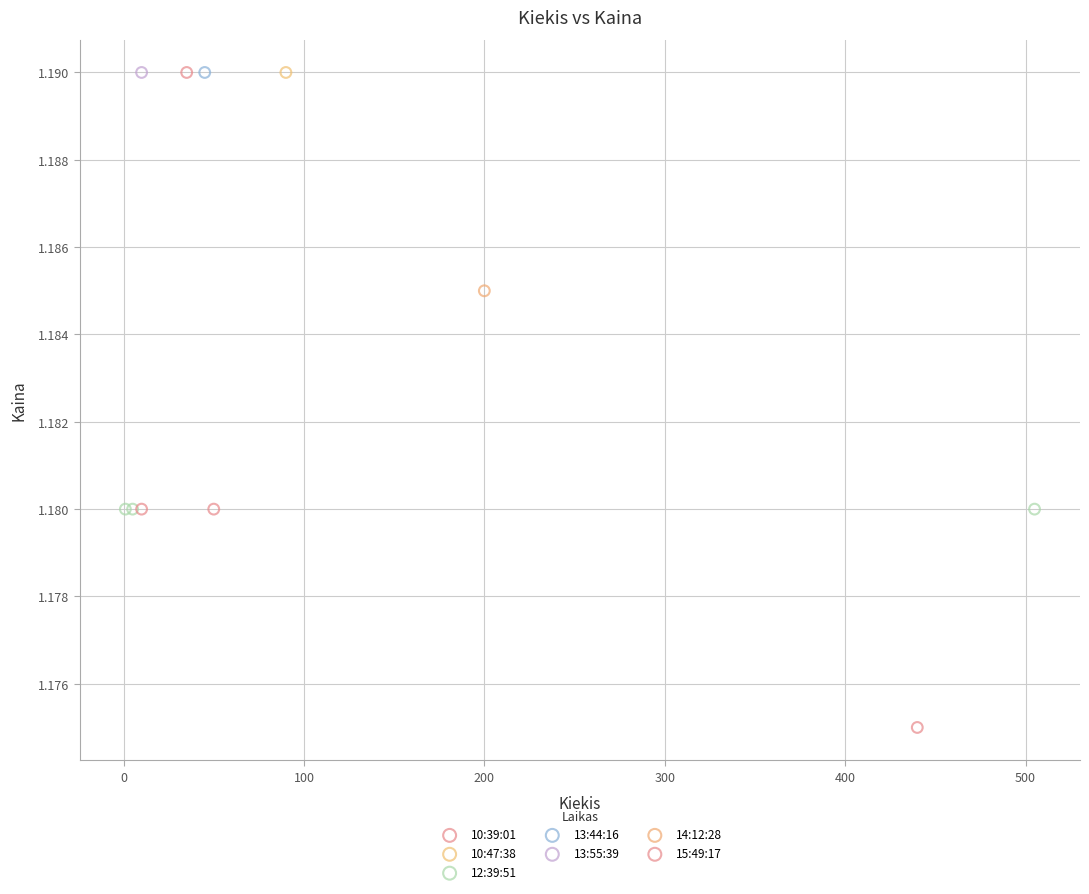

Which series contains the lowest Y value?

15:49:17